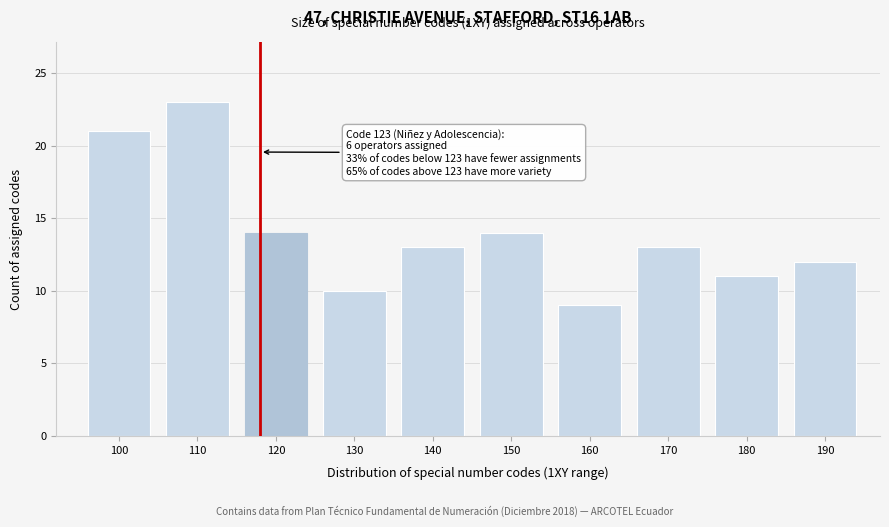

Reading left to right, what are all the values shown in this chart?

21	23	14	10	13	14	9	13	11	12